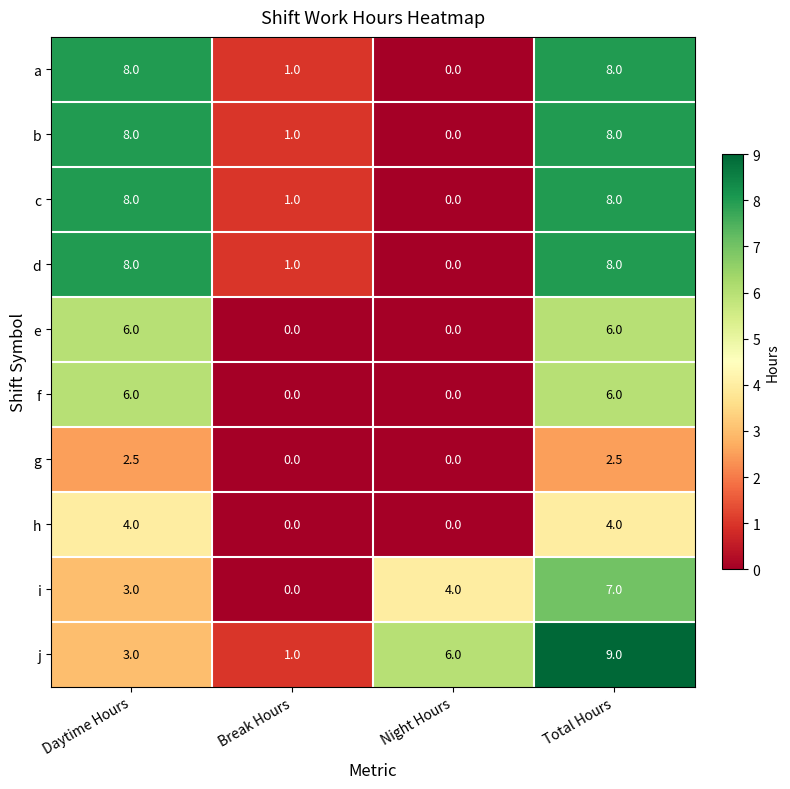

Count the number of categories in the chart.

4